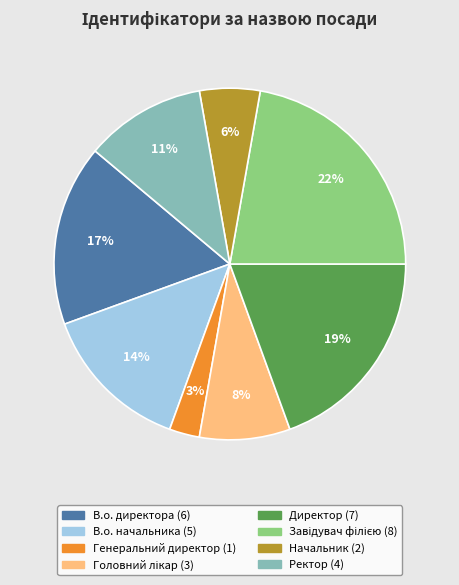

Is Генеральний директор the majority of the pie?

No